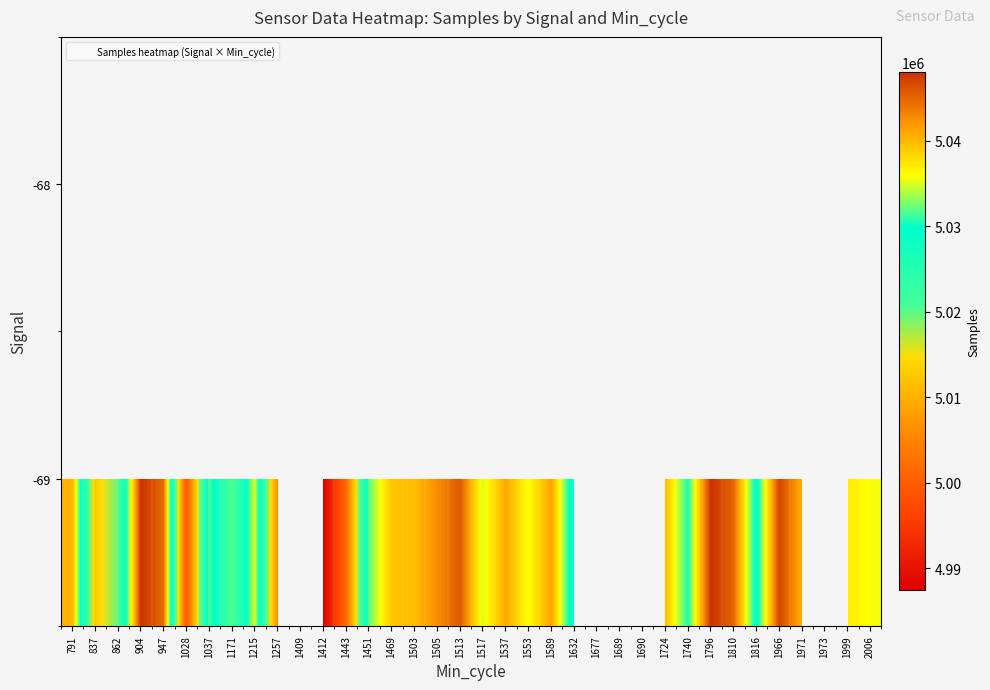

True or false: -69 has a value of 5006056.0 at 1257.

True